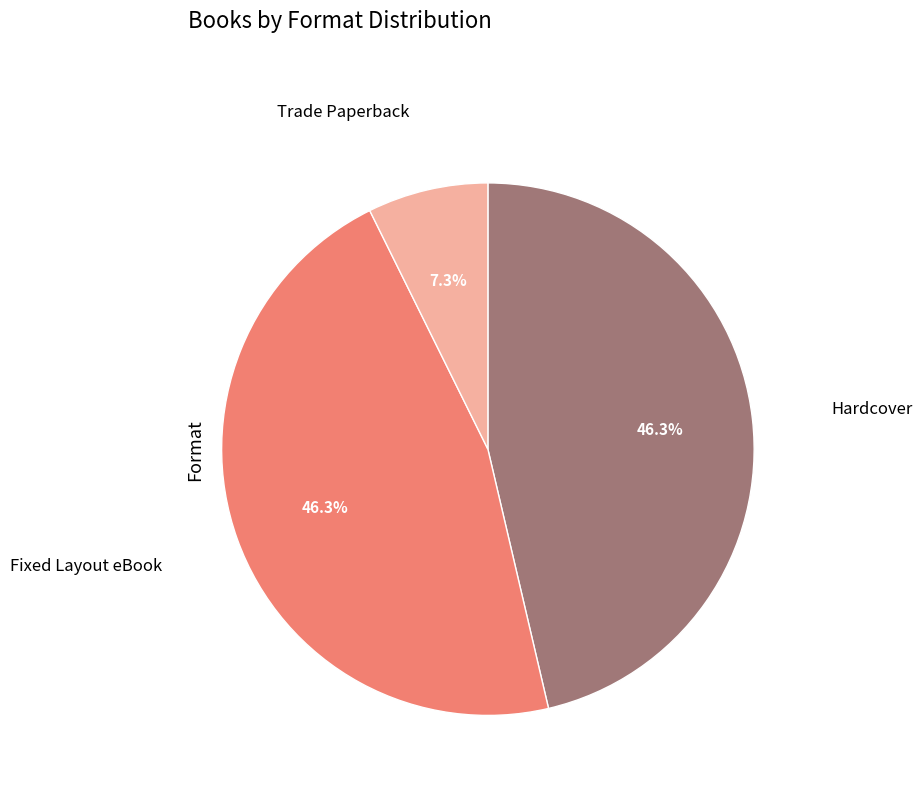

What percentage is the Fixed Layout eBook slice, to the nearest percent?

46%